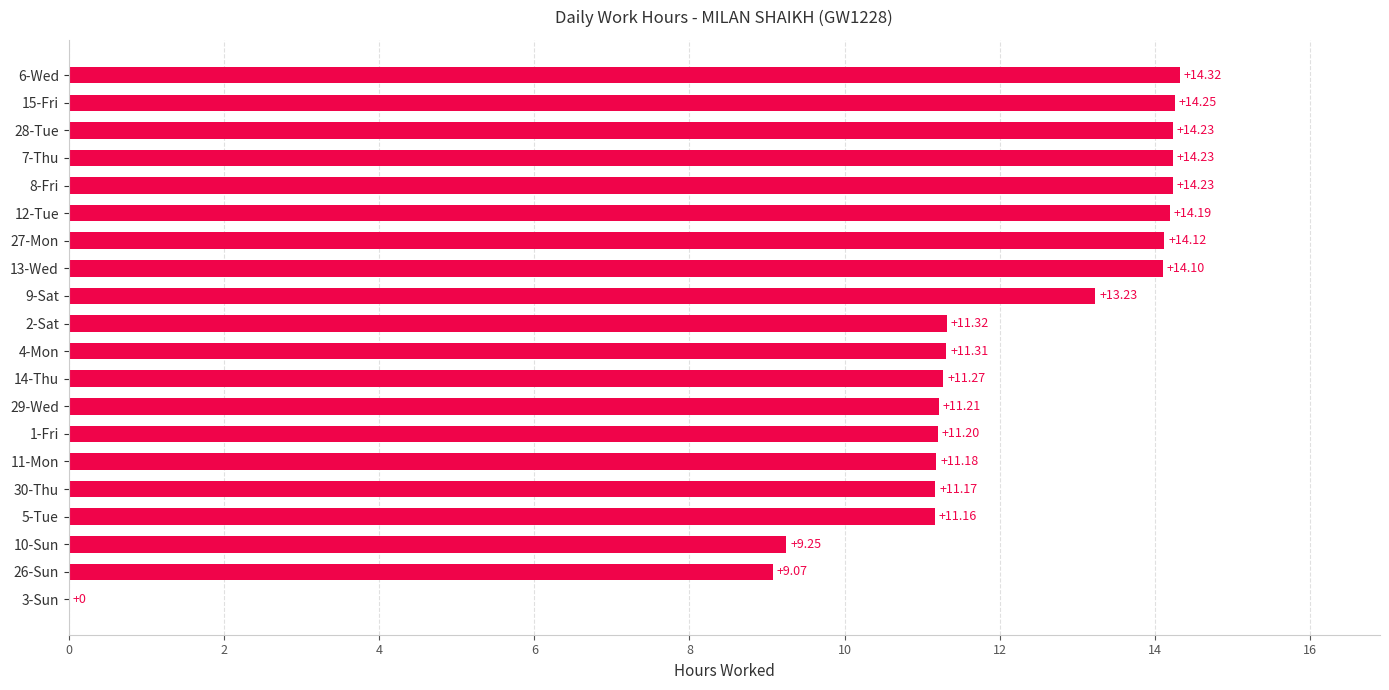

Which has a higher value, 30-Thu or 27-Mon?

27-Mon